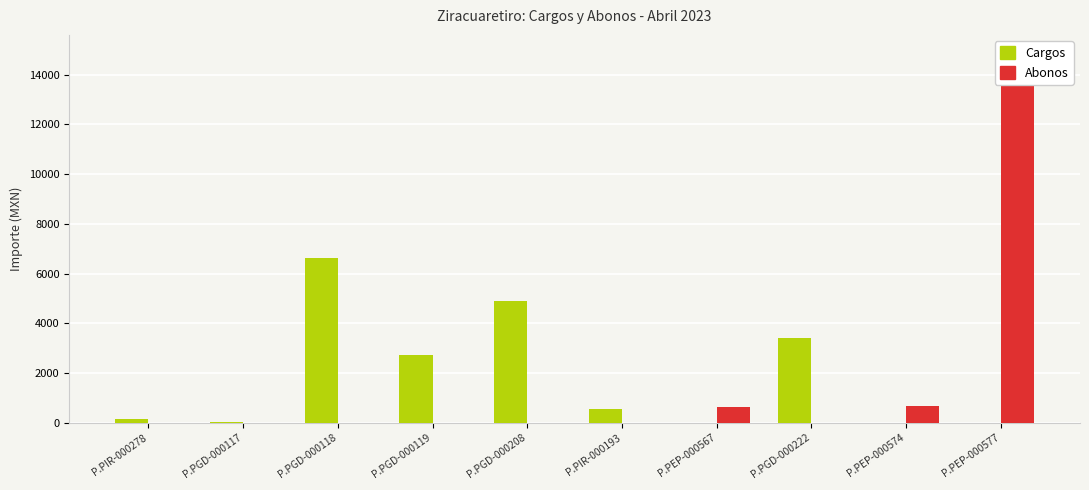

At how many categories does at least one series exceed 9185?

1